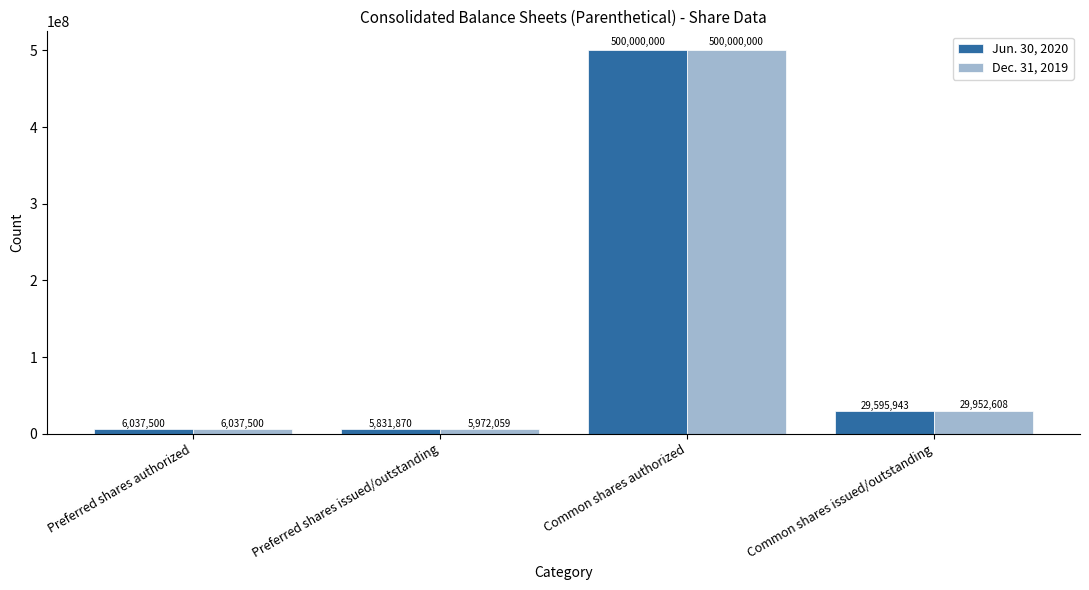

Count the number of categories in the chart.

4